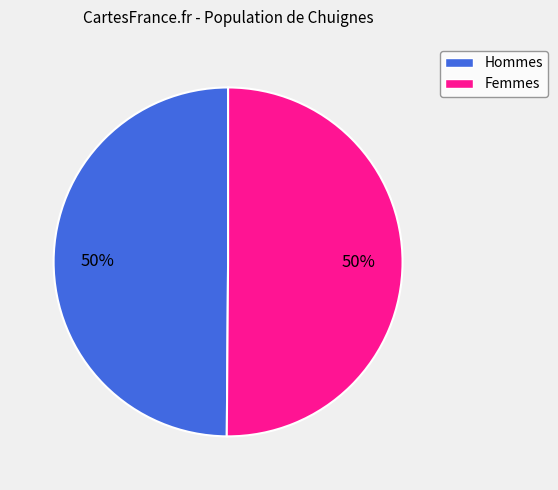

To the nearest percent, what is the combined percentage of Hommes and Femmes?

100%